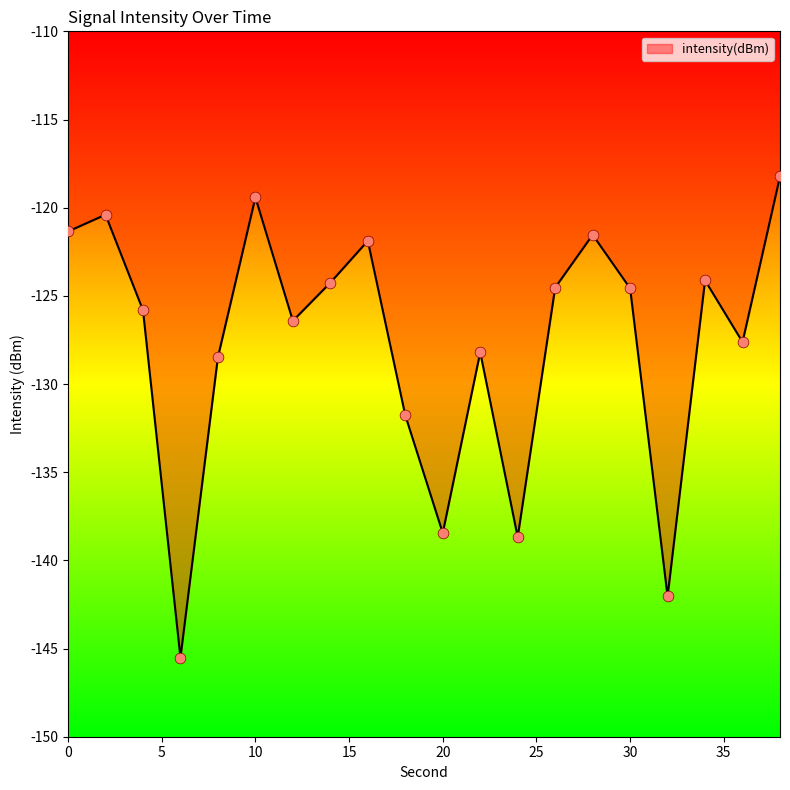

What is the greatest value displayed?

-118.2